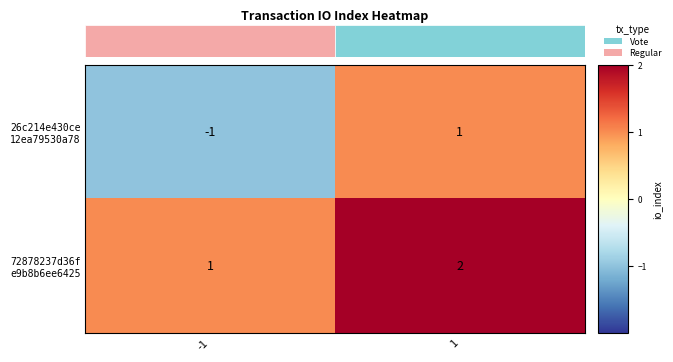

Rank the series by their average value, from highest to lowest.

72878237d36f e9b8b6ee6425, 26c214e430ce 12ea79530a78